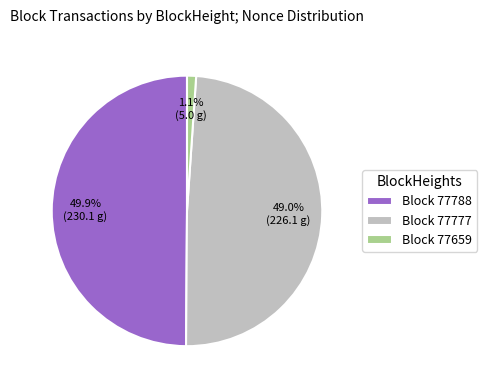

How many slices are in this pie chart?

3